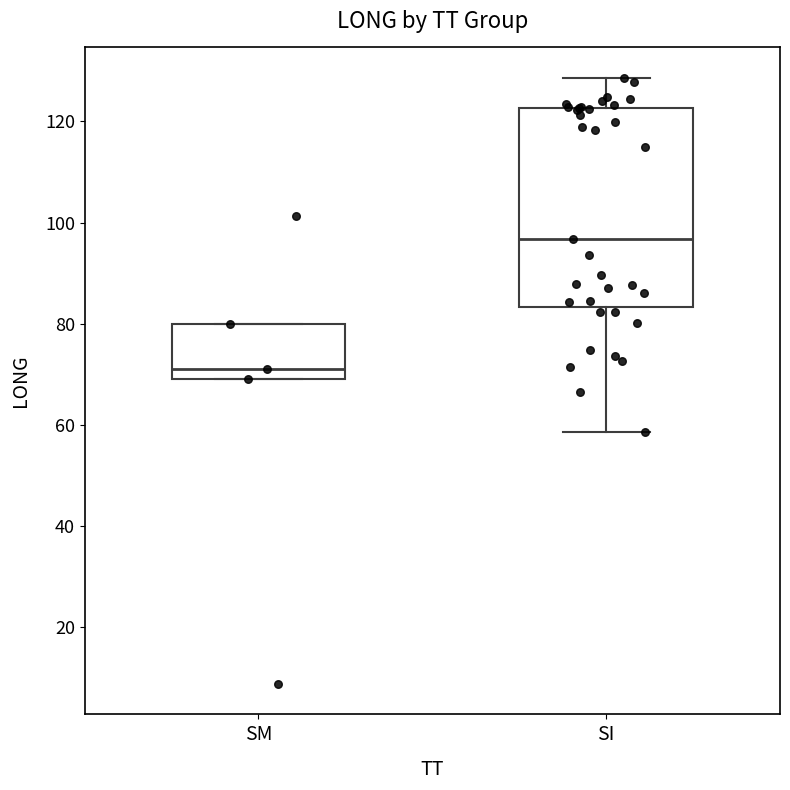

Reading left to right, transcribe this box plot: for each box, give where its median line is, the range the box spans, and where its two whiskers end, as read against the y-axis. The values are not printed on the chart, so give them approximately, as read against the axis.

SM: median 72, box 70 to 80, whiskers 70 to 80
SI: median 96, box 84 to 122, whiskers 58 to 128